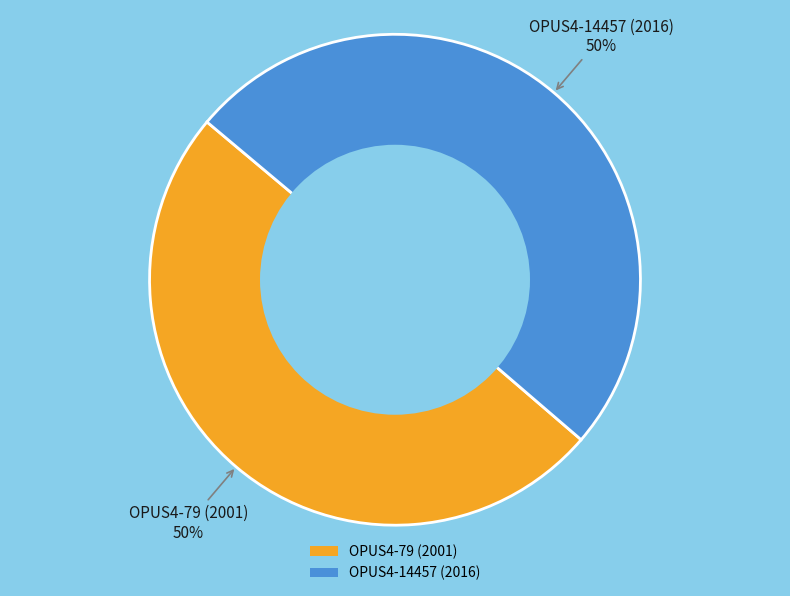

To the nearest percent, what percentage of the pie is OPUS4-14457 (2016)?

50%